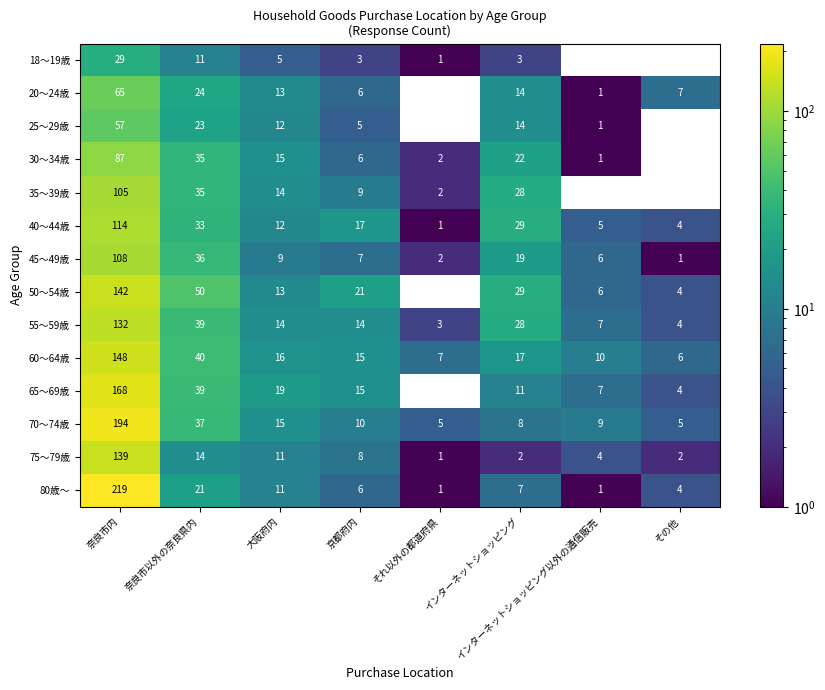

At which label is 70～74歳 closest to 99?

奈良市以外の奈良県内